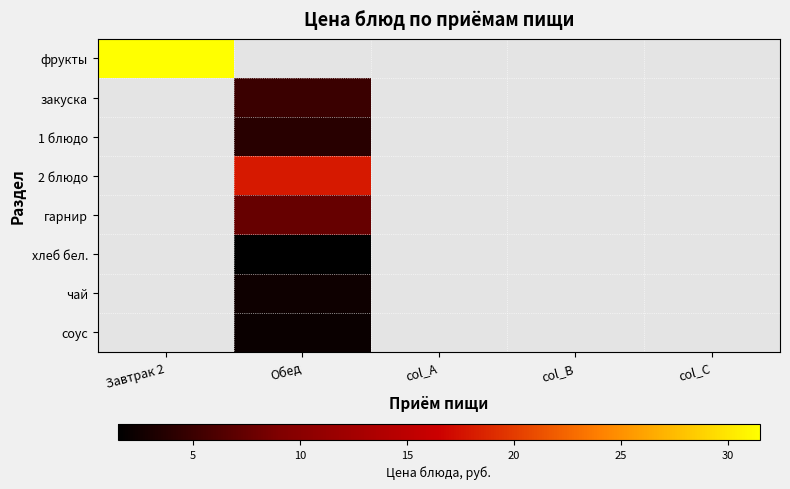

Which category has the highest value across all series?

Завтрак 2